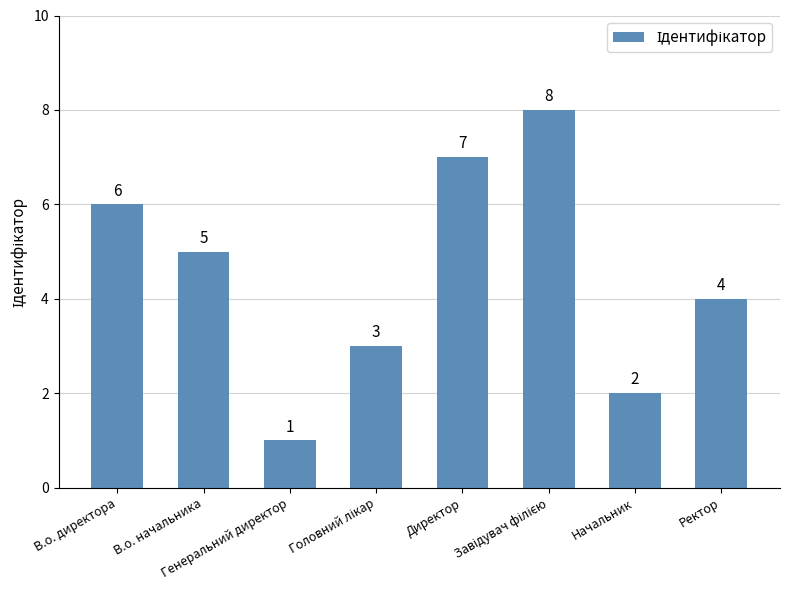

What is the difference between the second highest and second lowest values?

5